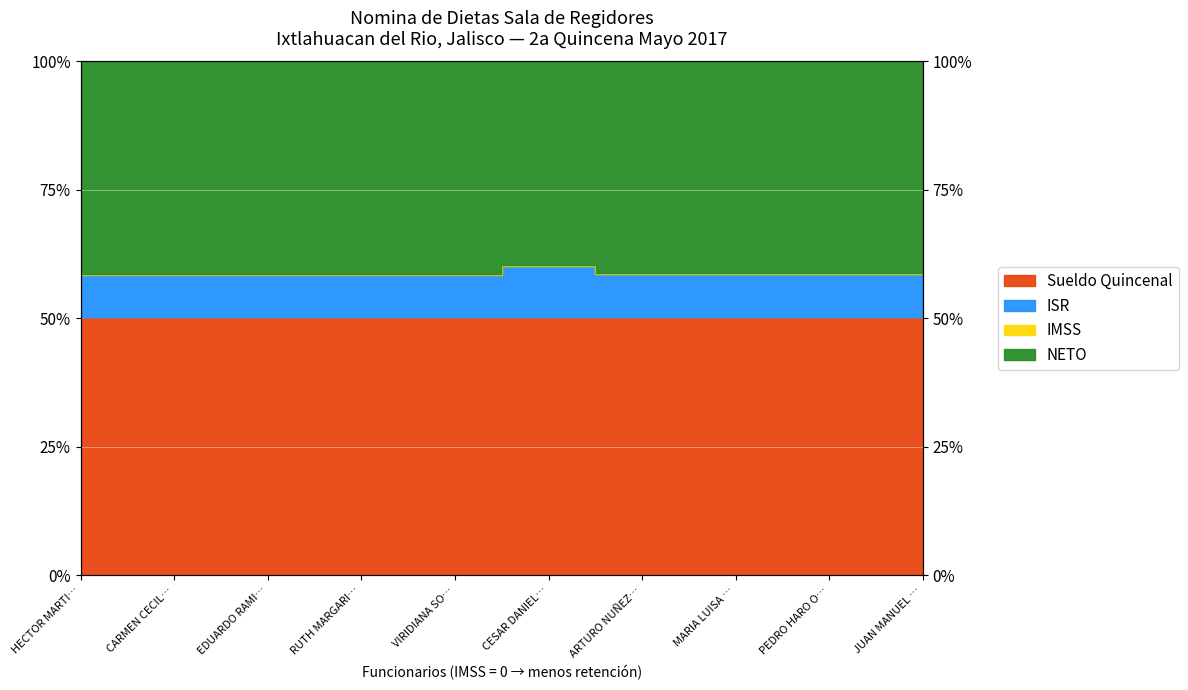

True or false: Sueldo Quincenal and ISR cross at least once.

False